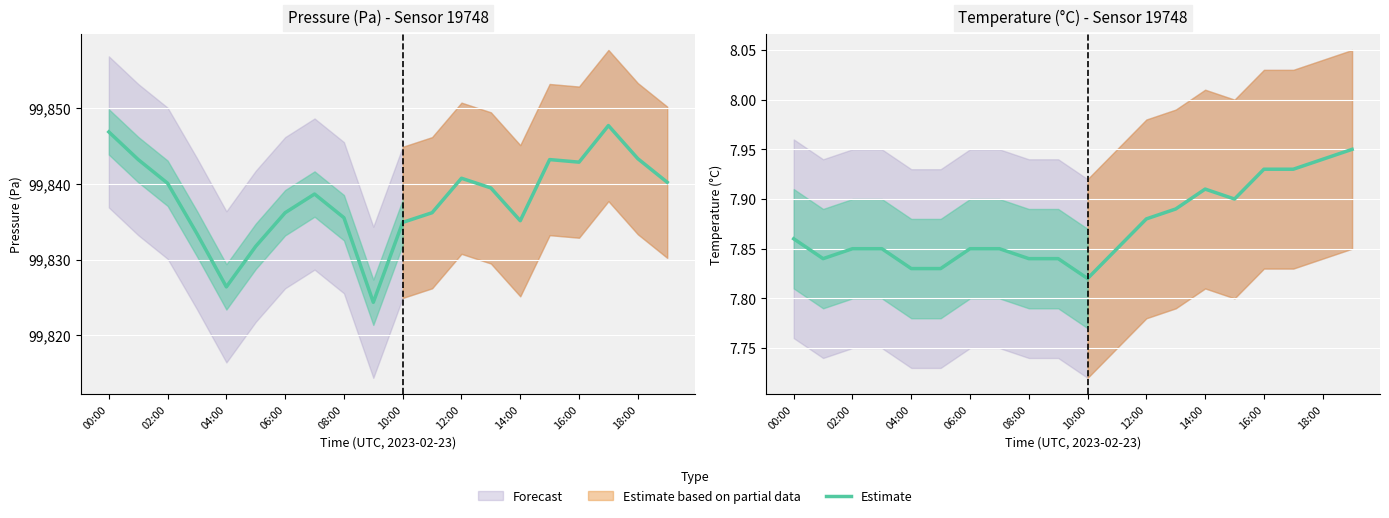

What is the difference between the values at 19 and 10?

0.1